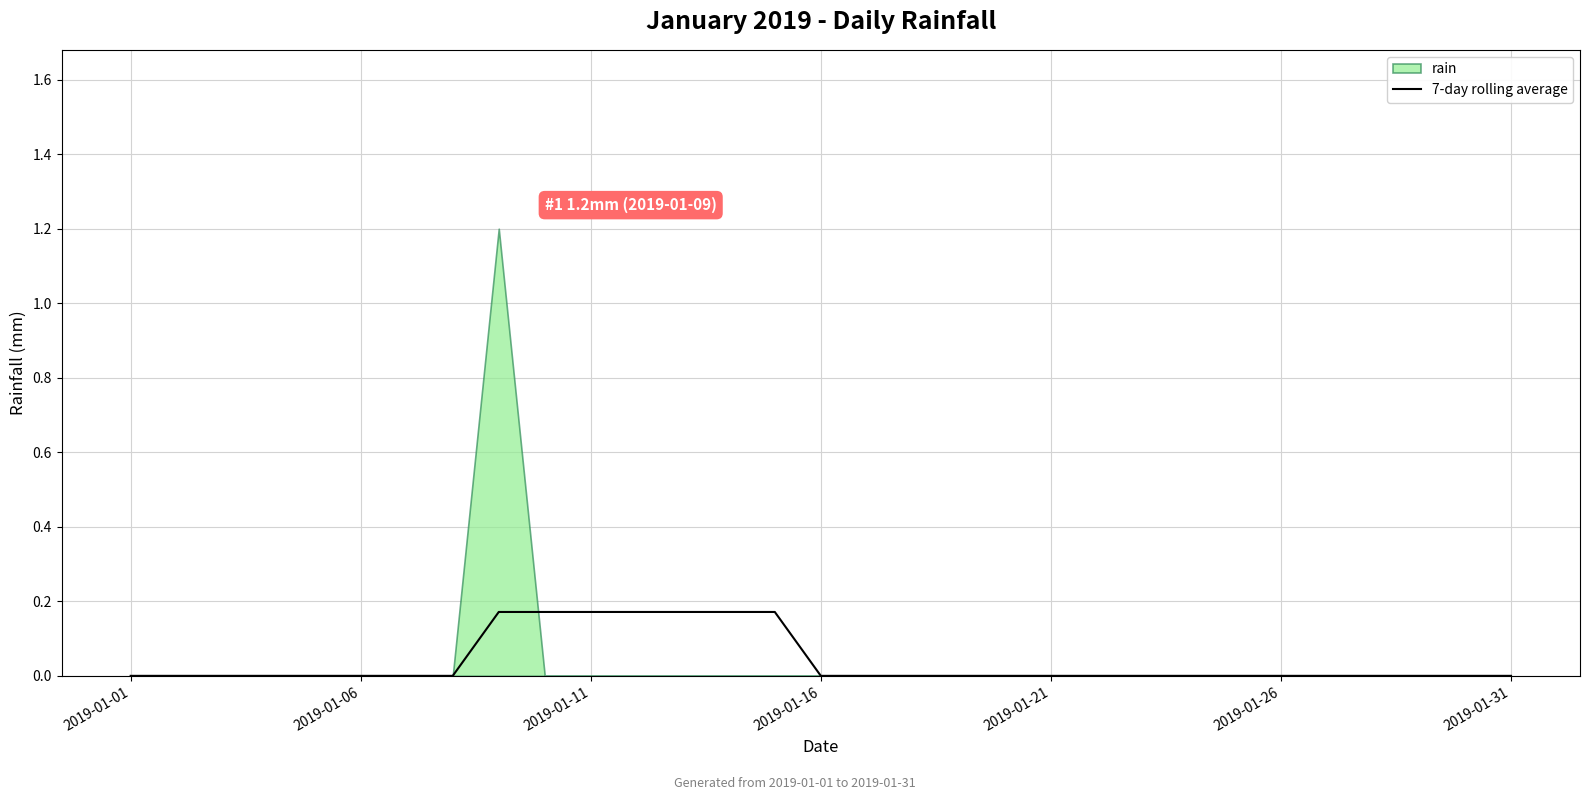

Where is the data nearest to the value 0?

2019-01-01